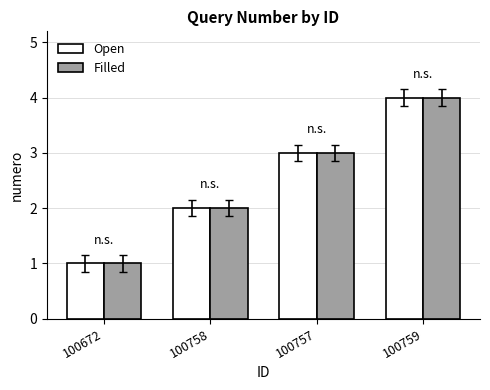

Is the value of Filled at 100758 greater than the value of Open at 100759?

No